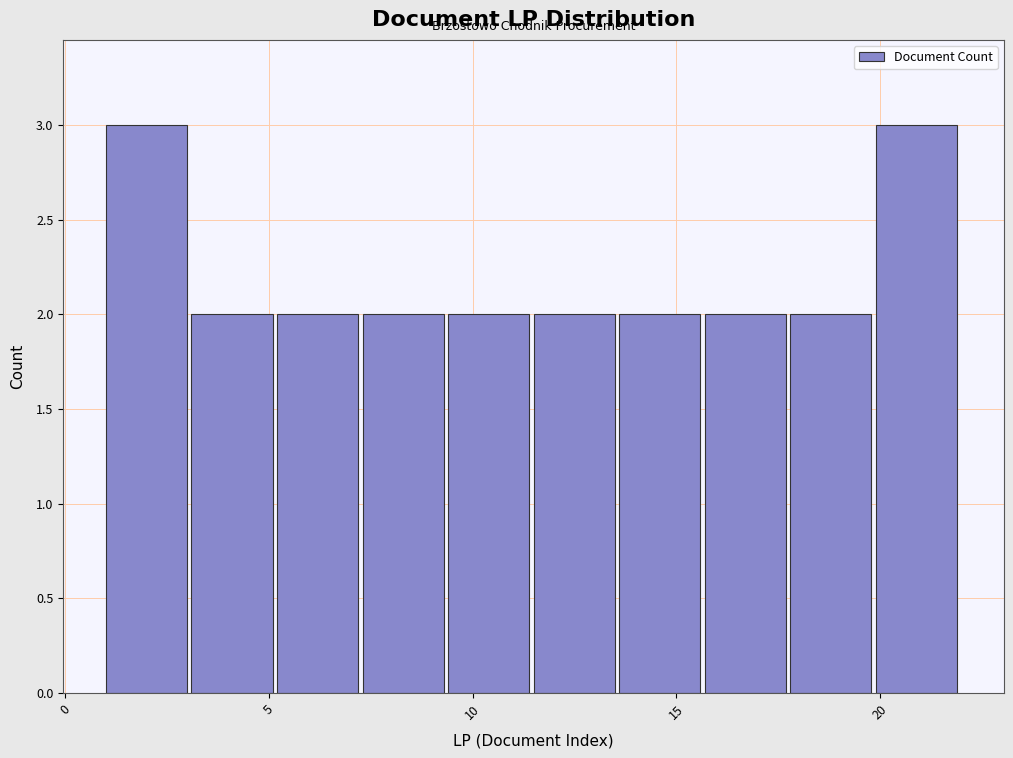

How tall is the bar that spans 1.0 to 3.1 on the x-axis? Neither the bar edges nor the heights are printed on the chart, so give them approximately, as read against the axes.

3